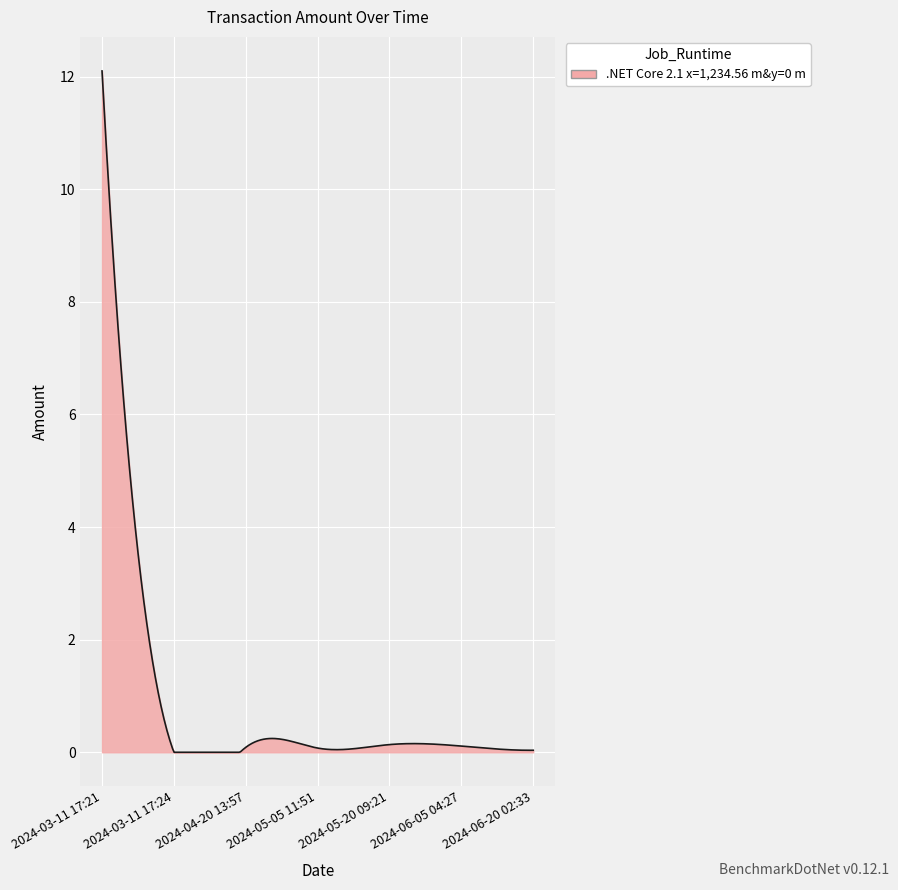

What is the greatest value displayed?

12.1